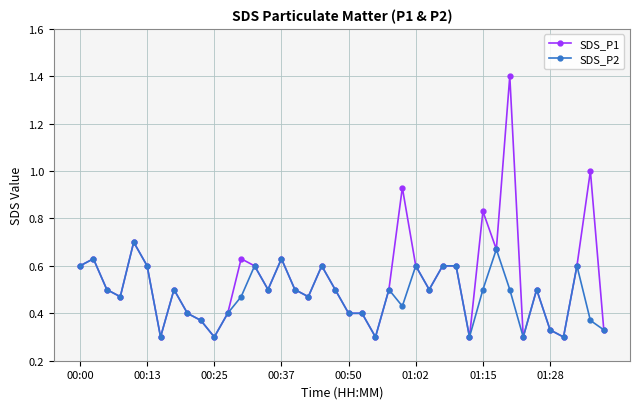

Which series has the largest total across all categories?

SDS_P1